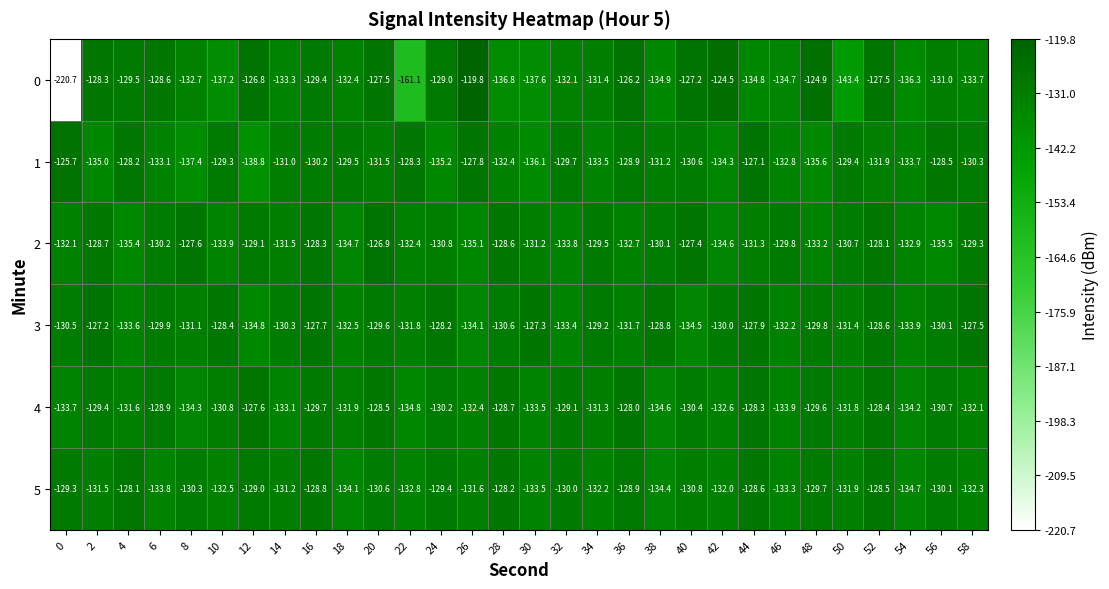

Between 8 and 20, which series saw the biggest shift?

1